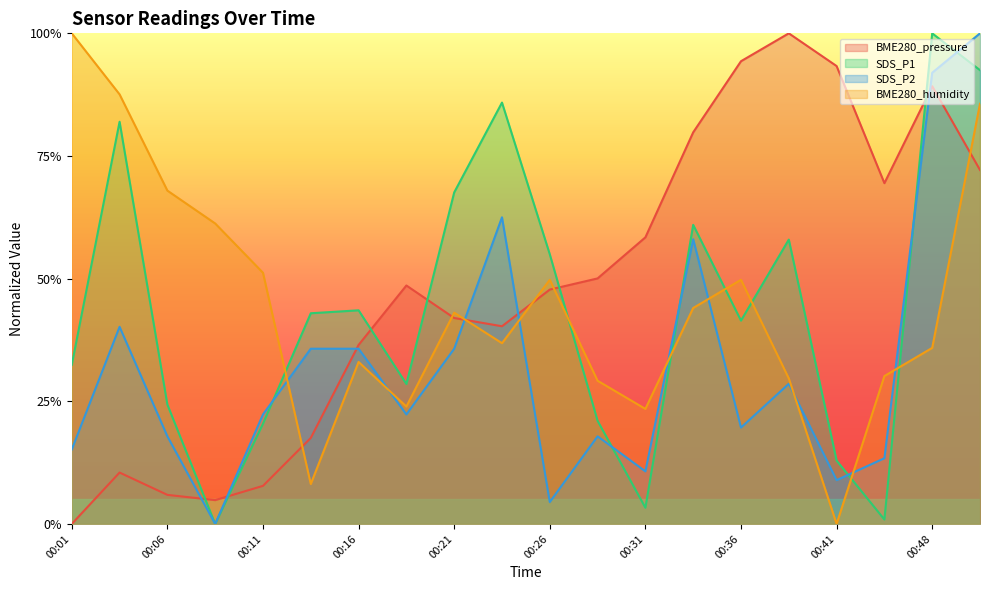

Where is the first local minimum for BME280_humidity?

00:13